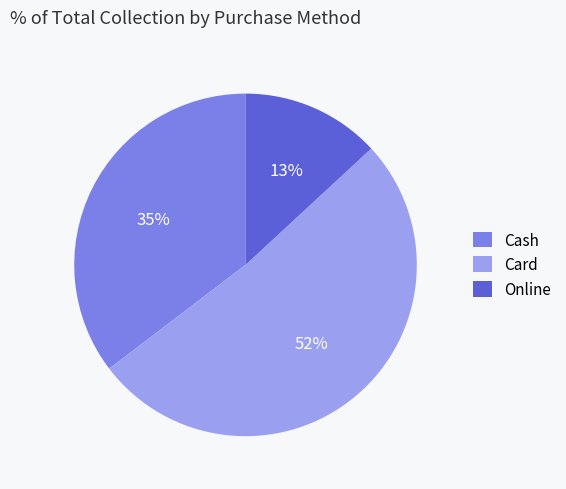

To the nearest percent, what is the combined percentage of Card and Cash?

87%